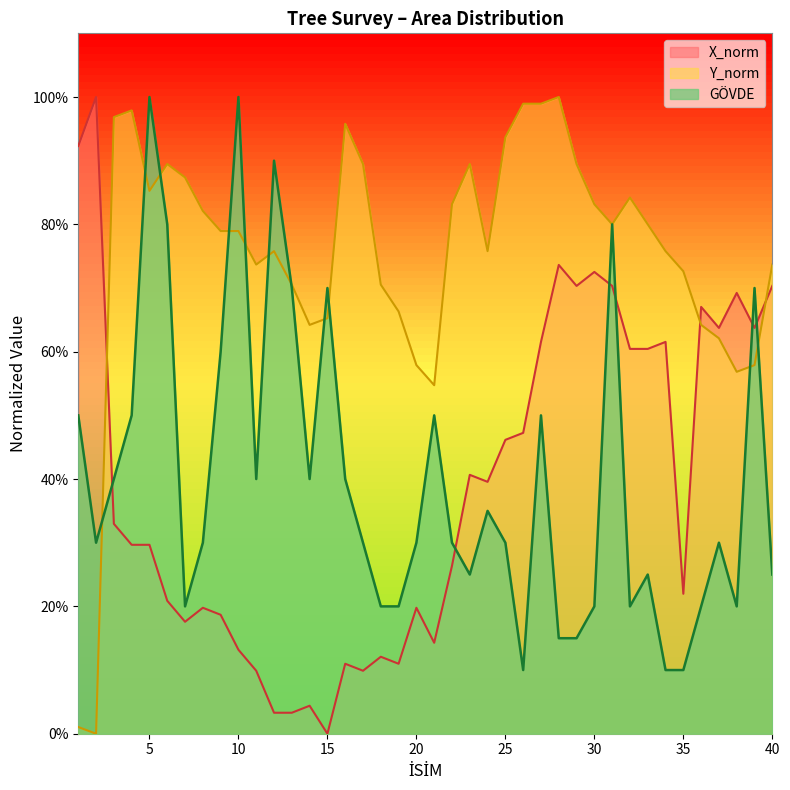

What is the total value across all series at 2?

130.0